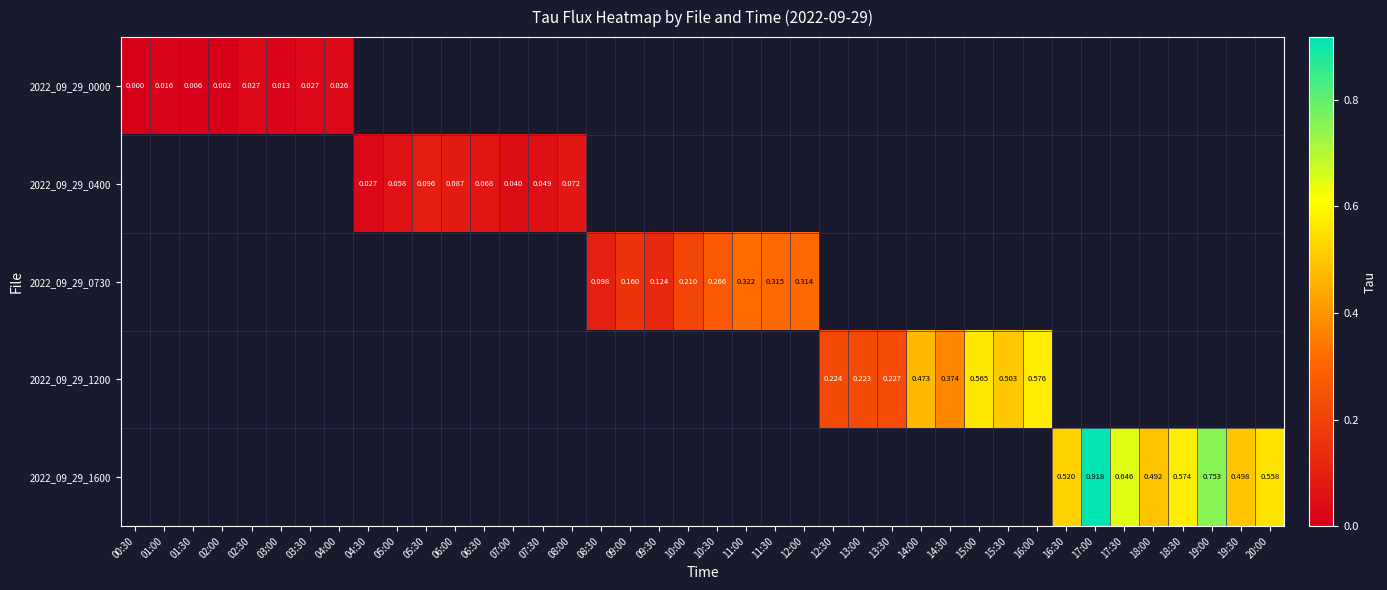

Is the value of 2022_09_29_0000 at 09:30 greater than the value of 2022_09_29_0400 at 11:30?

No